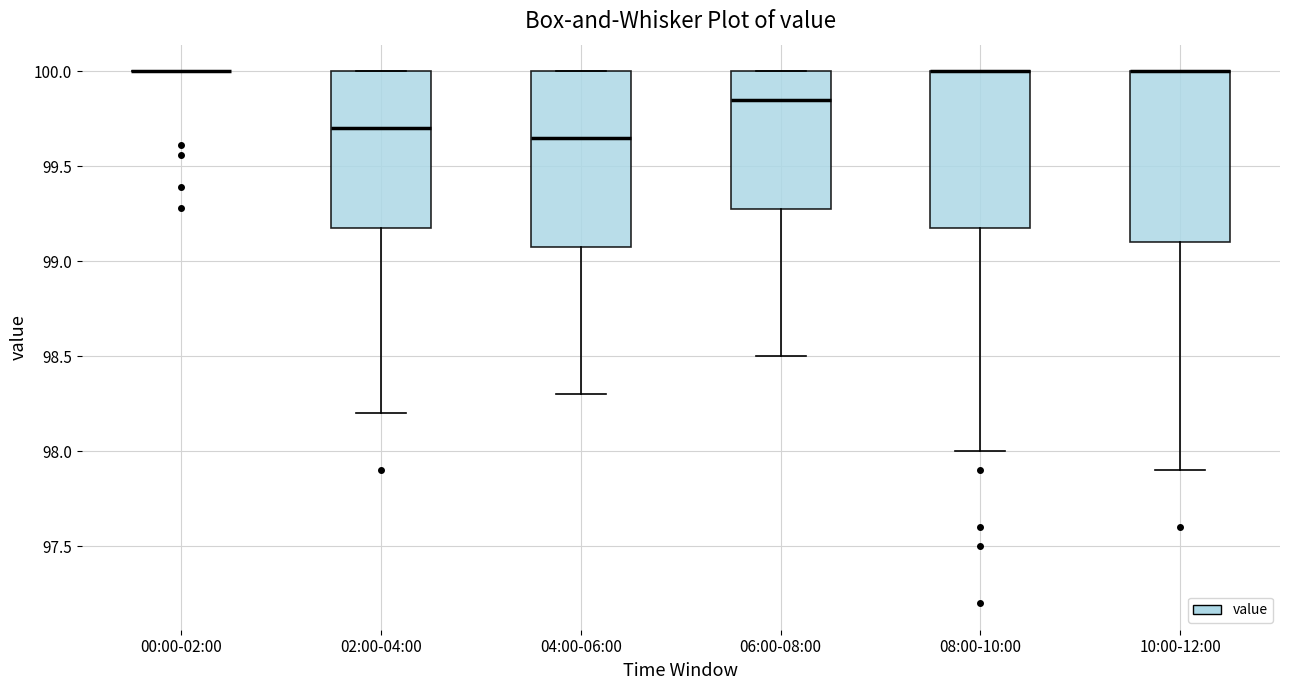

Reading left to right, read every box against the y-axis: the position of its median line, the range the box covers, and the ends of its whiskers. The values are not printed on the chart, so give them approximately, as read against the axis.

00:00-02:00: box collapsed to a line at 100.00, whiskers 100.00 to 100.00
02:00-04:00: median 99.70, box 99.20 to 100.00, whiskers 98.20 to 100.00
04:00-06:00: median 99.65, box 99.10 to 100.00, whiskers 98.30 to 100.00
06:00-08:00: median 99.85, box 99.30 to 100.00, whiskers 98.50 to 100.00
08:00-10:00: median 100.00 (drawn on the box's upper edge), box 99.20 to 100.00, whiskers 98.00 to 100.00
10:00-12:00: median 100.00 (drawn on the box's upper edge), box 99.10 to 100.00, whiskers 97.90 to 100.00